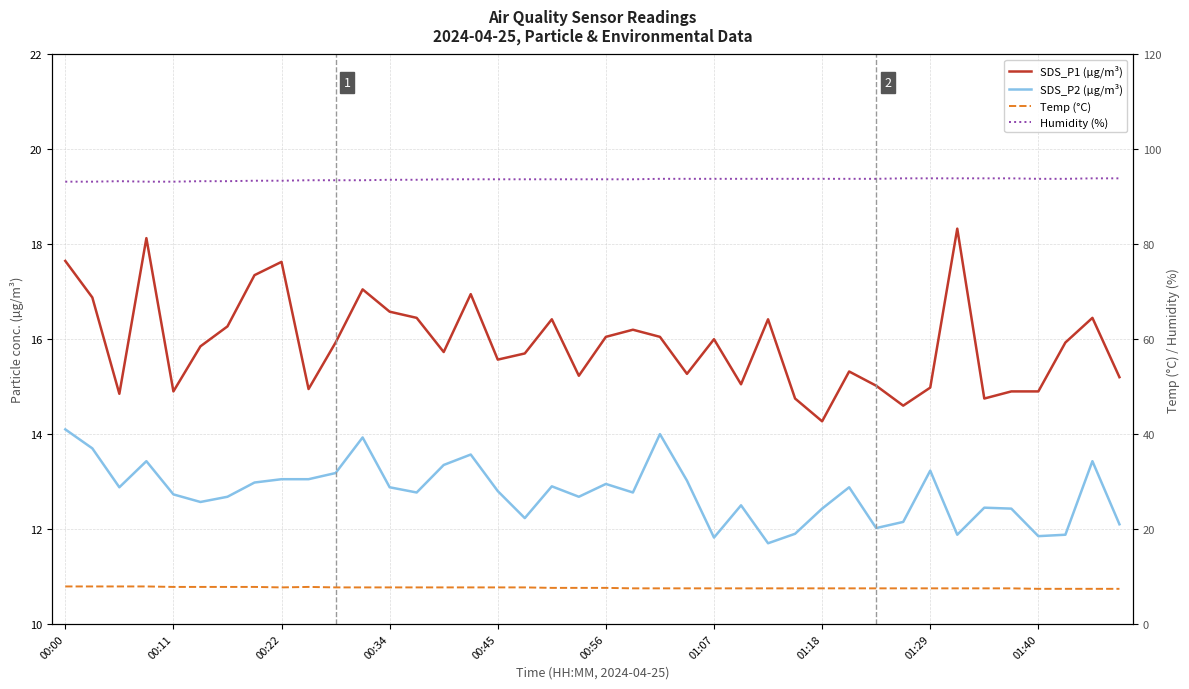

What are all the series names shown in the legend?

SDS_P1 (µg/m³), SDS_P2 (µg/m³), Temp (°C), Humidity (%)